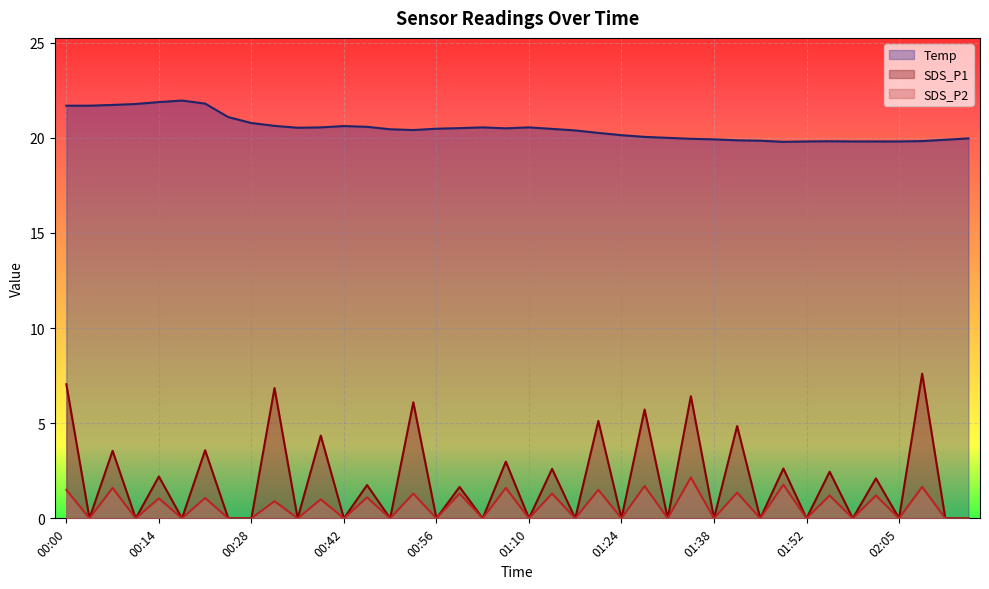

Which series changed the most between 00:35 and 00:46?

SDS_P1